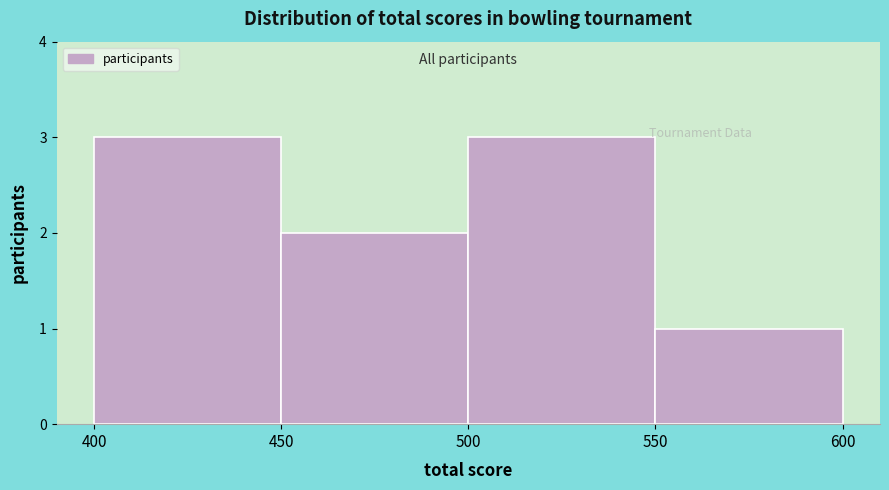

How tall is the bar that spans 450 to 500 on the x-axis? The values are not printed on the chart, so give them approximately, as read against the axis.

2